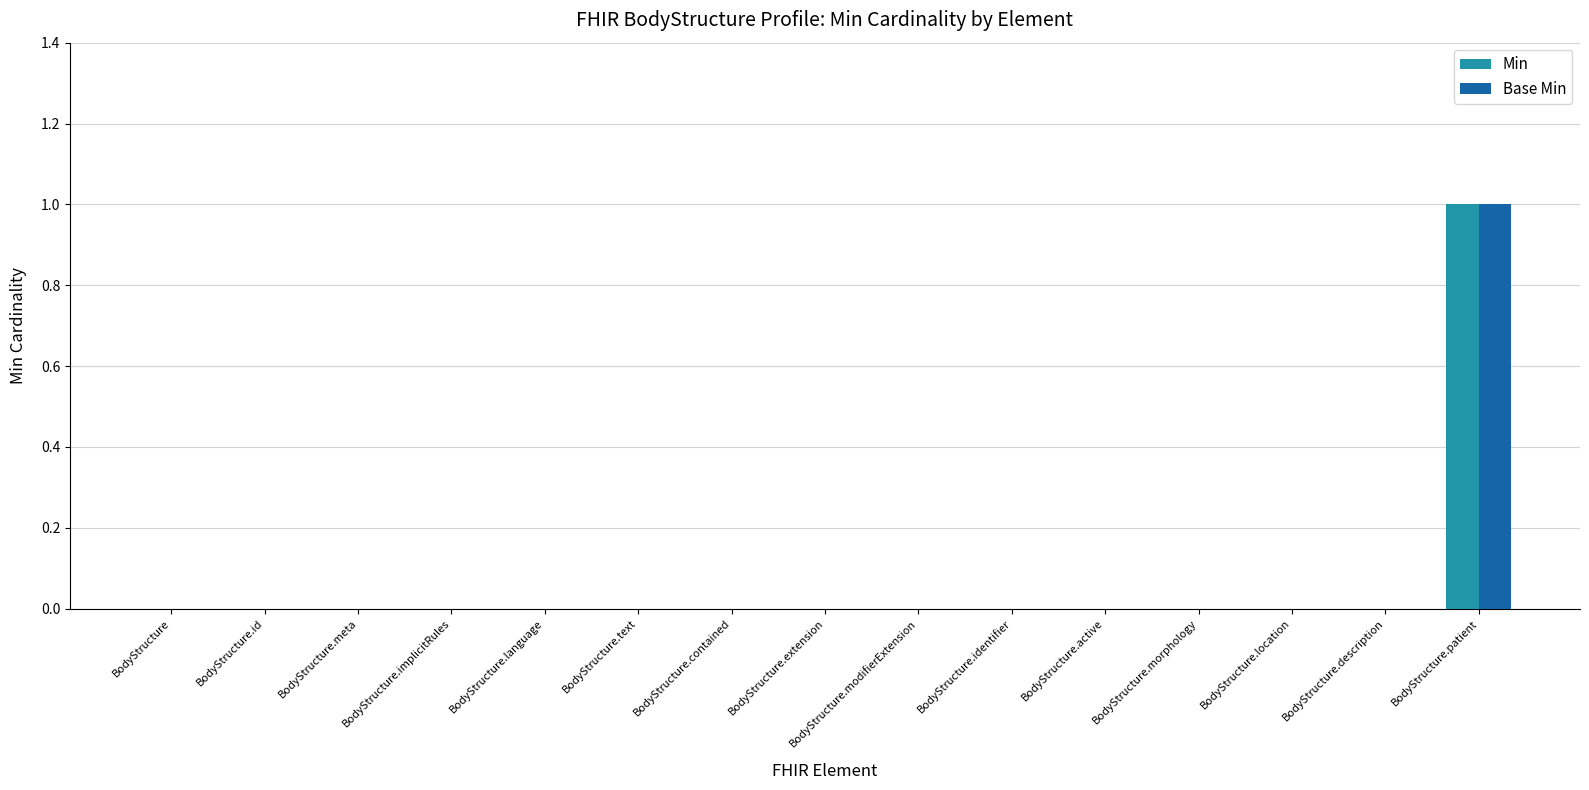

Is the value of Min at BodyStructure.patient greater than the value of Base Min at BodyStructure.active?

Yes